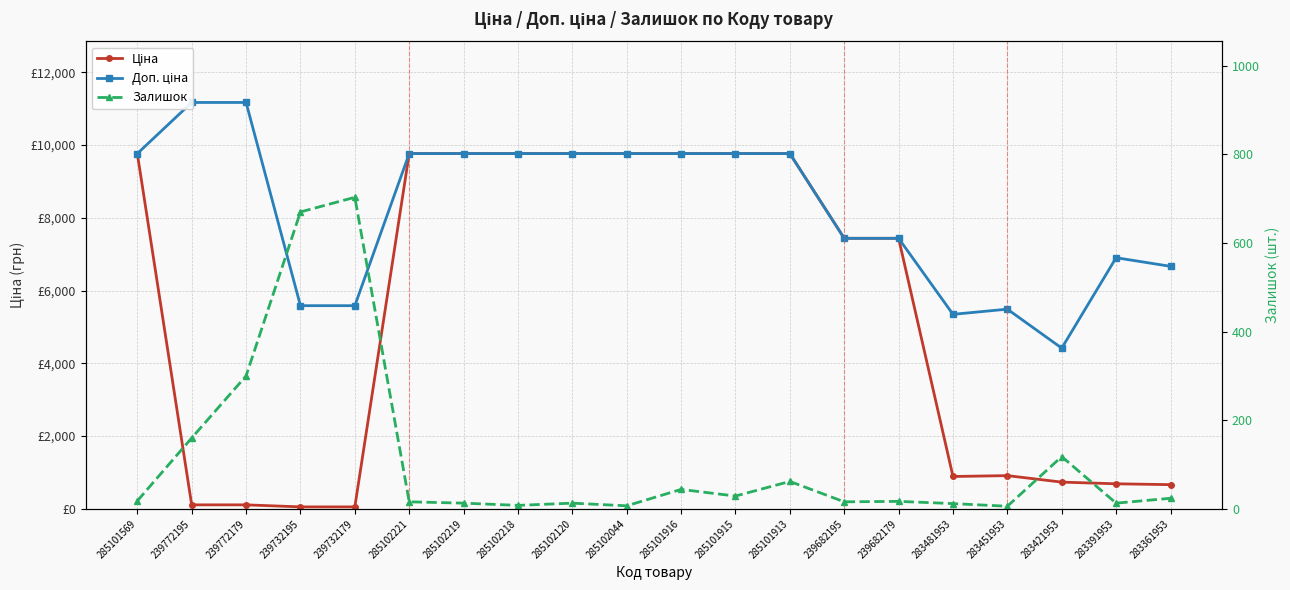

Which series changed the most between 285101569 and 285101913?

Залишок